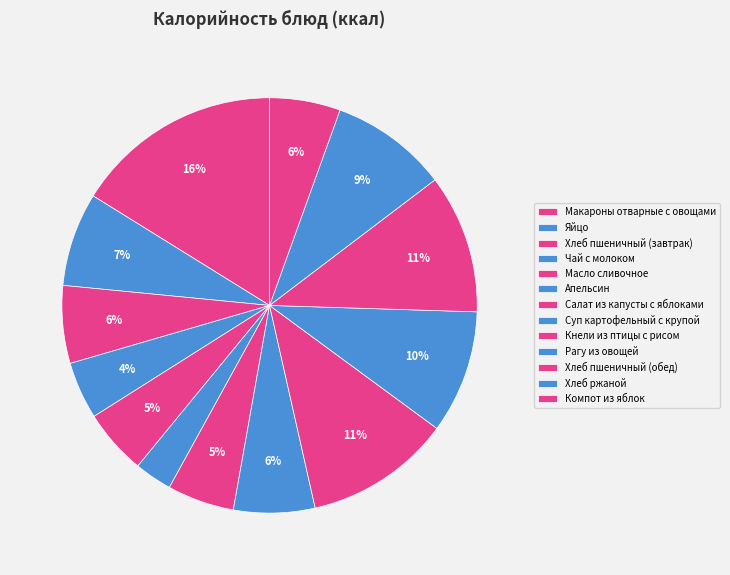

Count the number of slices in the pie.

13